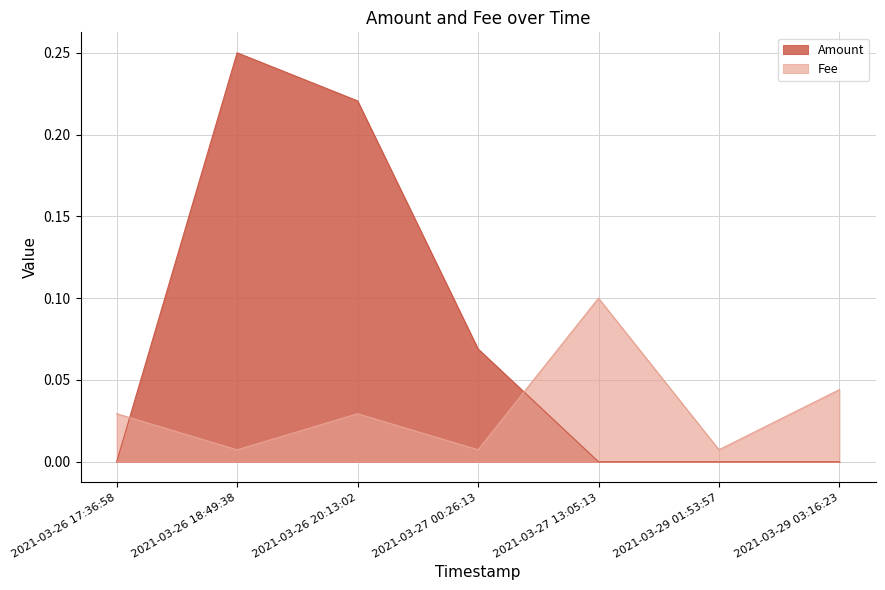

At which category does the chart reach its minimum across all series?

2021-03-26 17:36:58